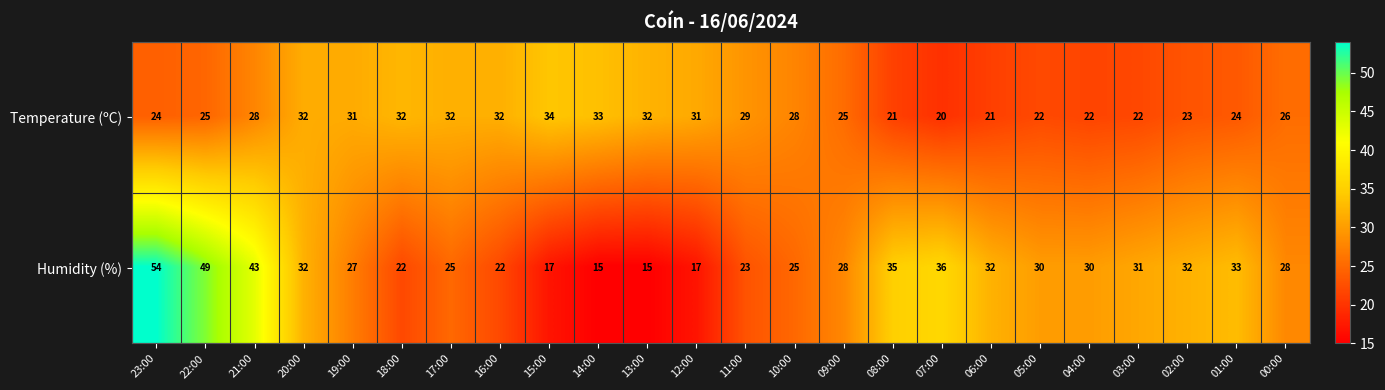

What is the difference between the maximum and minimum values in the Temperature (ºC) series?

14